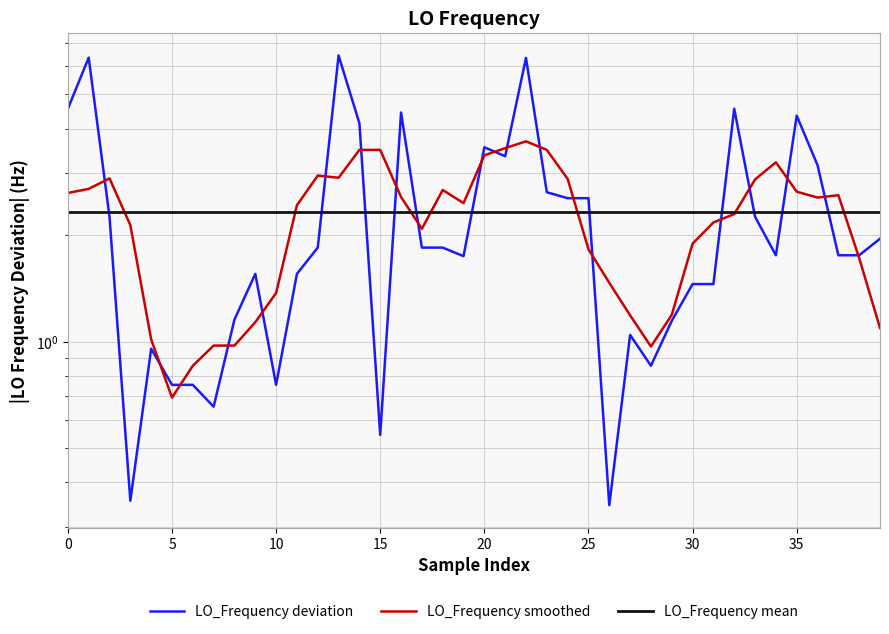

What is the average value of the LO_Frequency mean series?

2.3